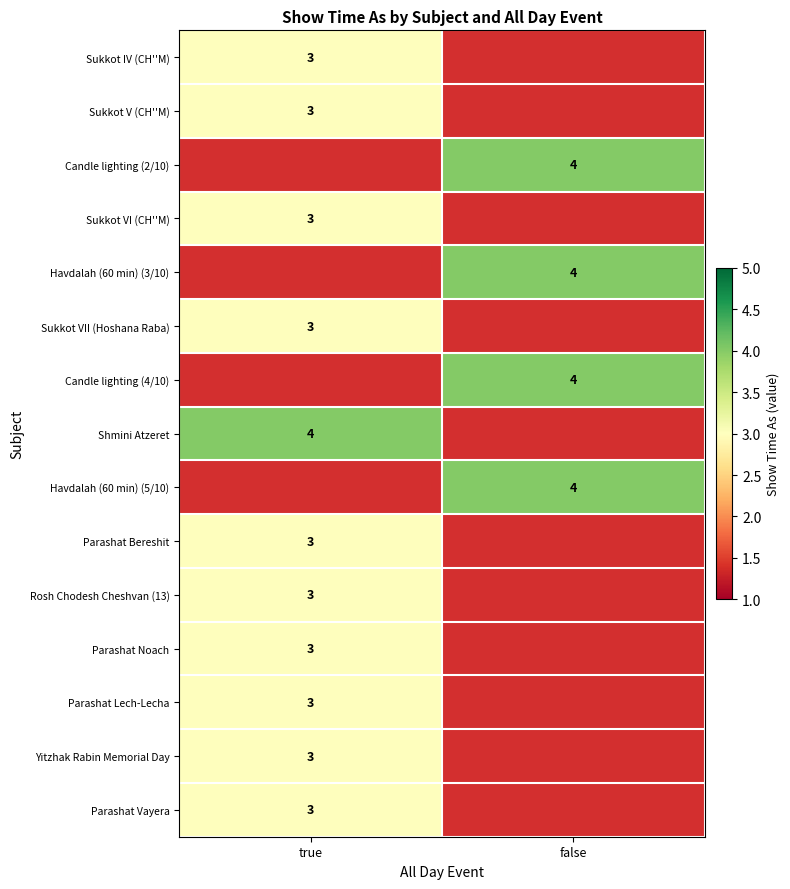

The Shmini Atzeret series shows 4 at true. True or false?

True